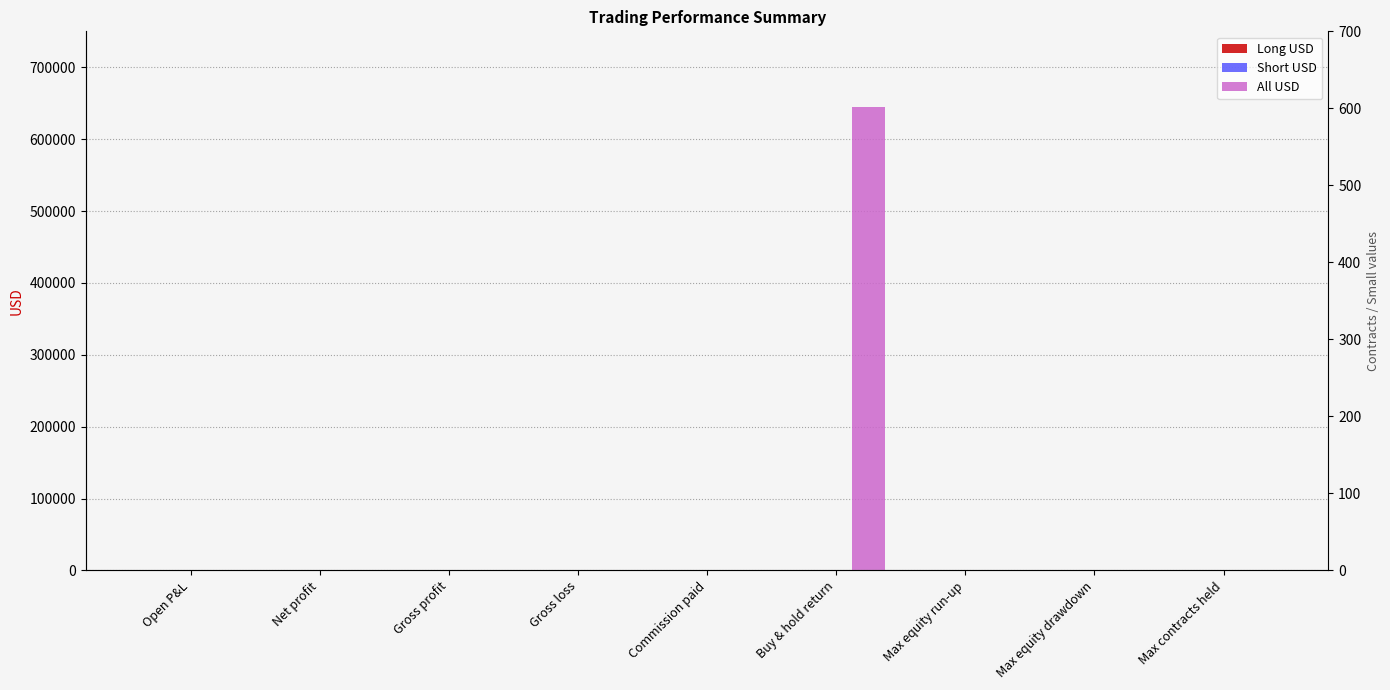

Reading right to left, extract all data points from this chart.

Long USD: Max contracts held=6.0	Max equity drawdown=0.0	Max equity run-up=0.0	Buy & hold return=0.0	Commission paid=0.0	Gross loss=0.3	Gross profit=249.9	Net profit=249.6	Open P&L=0.0
Short USD: Max contracts held=5.0	Max equity drawdown=0.0	Max equity run-up=0.0	Buy & hold return=0.0	Commission paid=0.0	Gross loss=15.9	Gross profit=168.3	Net profit=152.4	Open P&L=0.0
All USD: Max contracts held=6.0	Max equity drawdown=57.0	Max equity run-up=453.9	Buy & hold return=644588.1	Commission paid=0.0	Gross loss=16.2	Gross profit=418.2	Net profit=402.0	Open P&L=2.2